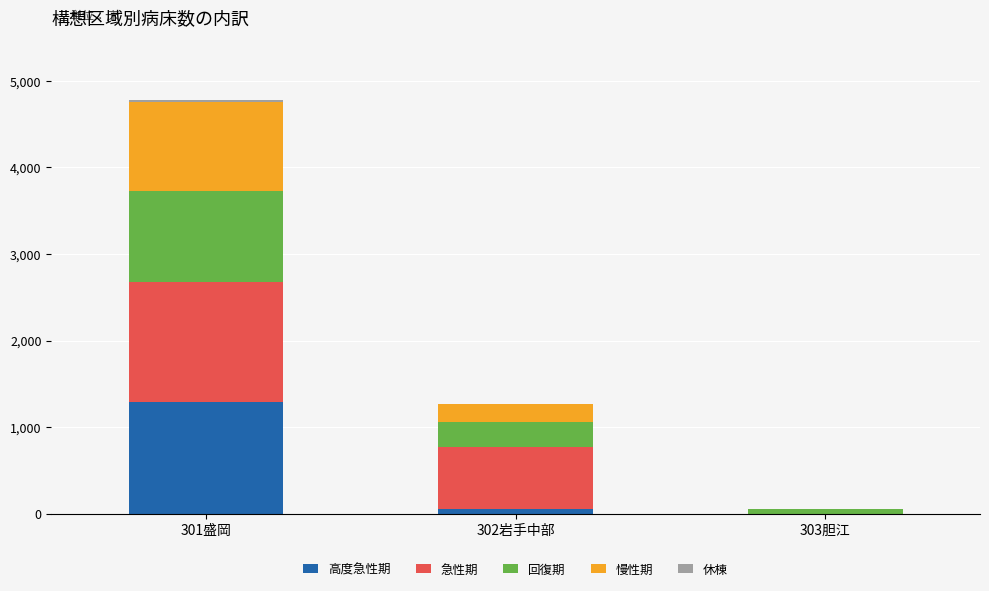

Are the bars grouped side by side (vs. stacked)?

No